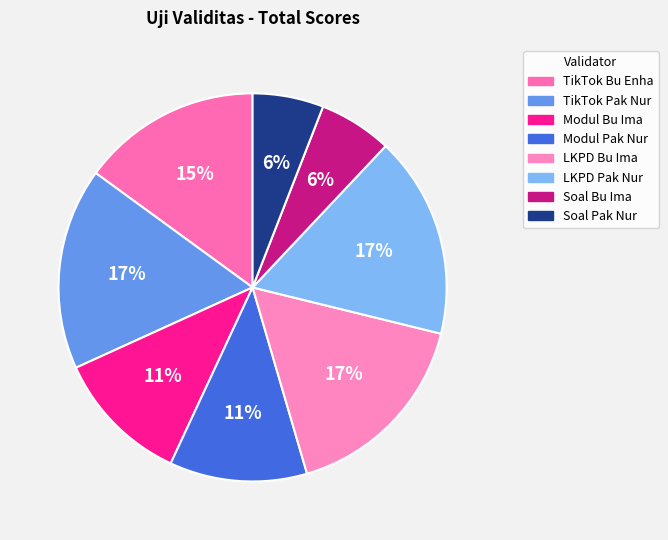

What percentage is the Modul Pak Nur slice, to the nearest percent?

11%